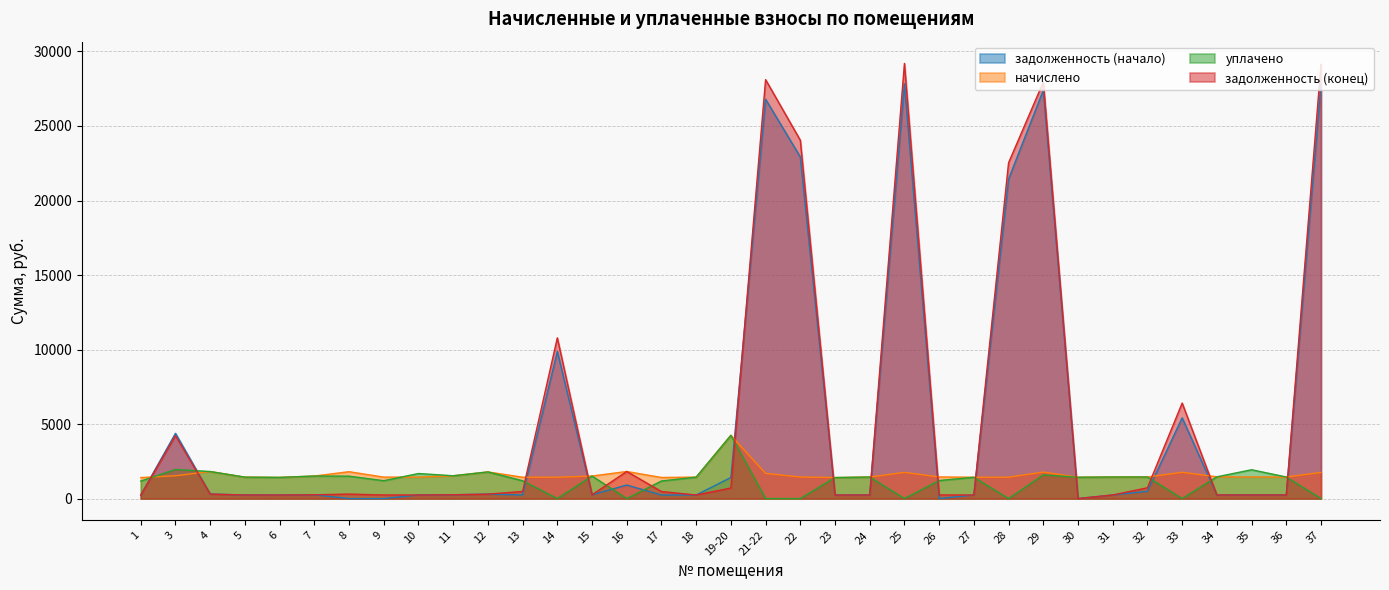

Where does the задолженность (начало) series first go above 243?

3